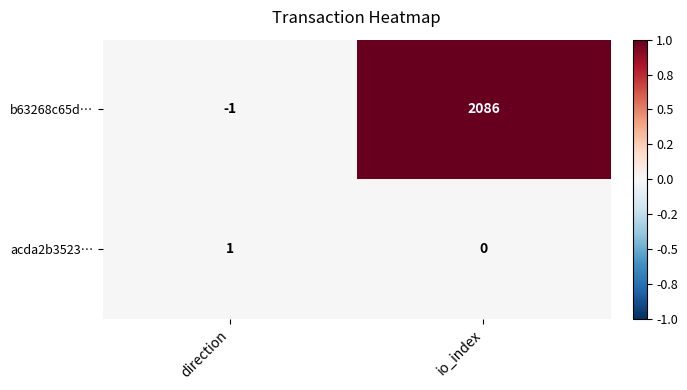

Reading right to left, extract all data points from this chart.

b63268c65d…: io_index=2086	direction=-1
acda2b3523…: io_index=0	direction=1